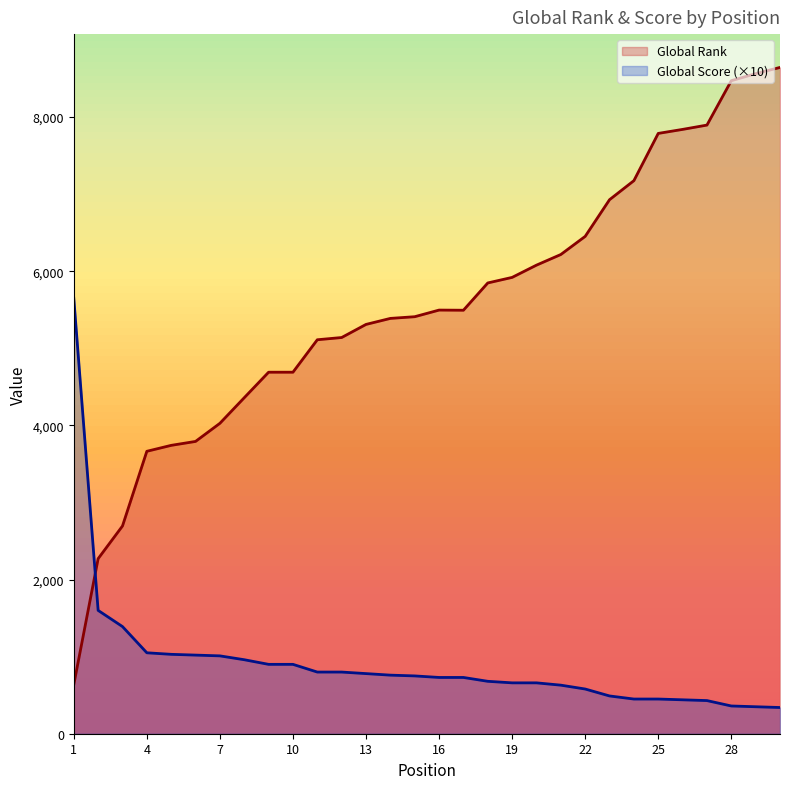

At which label does Global Score reach its minimum?

30